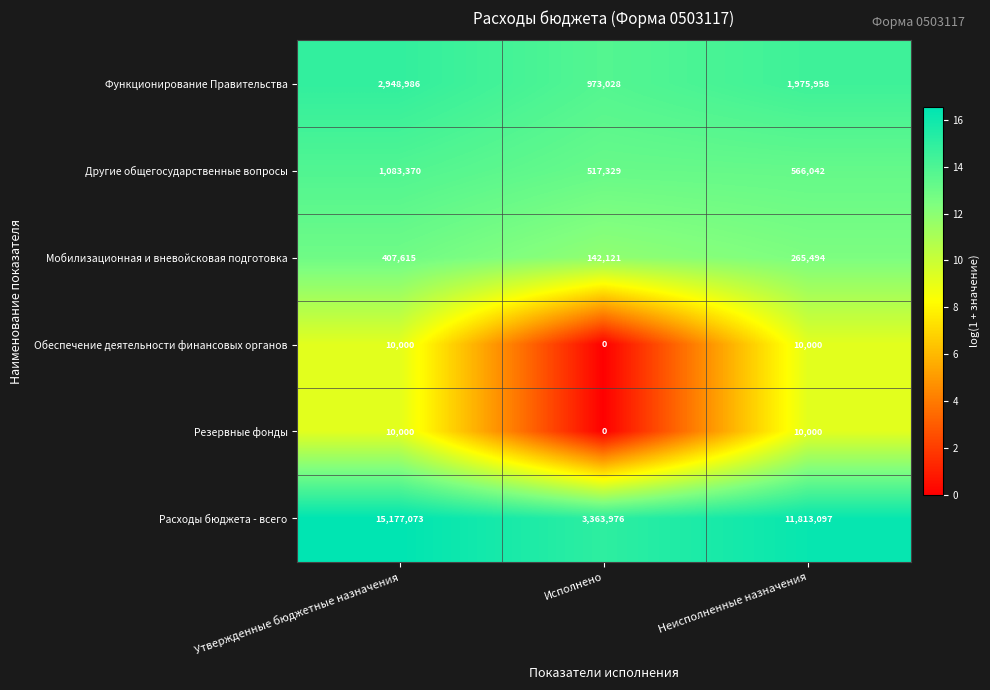

What is the difference between the highest and lowest values at Утвержденные бюджетные назначения?

15167073